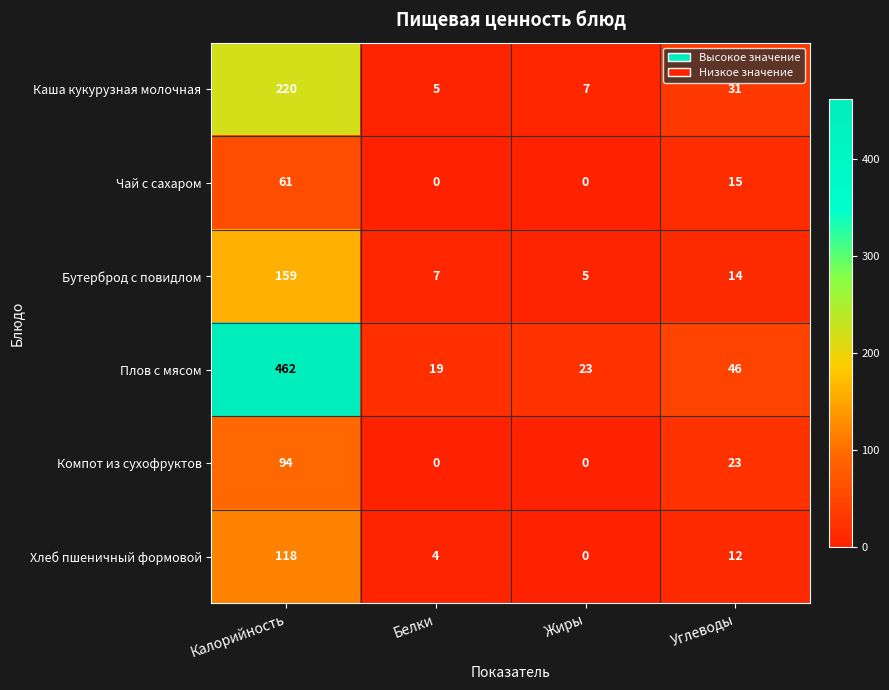

What is the difference between the maximum and minimum values in the Бутерброд с повидлом series?

154